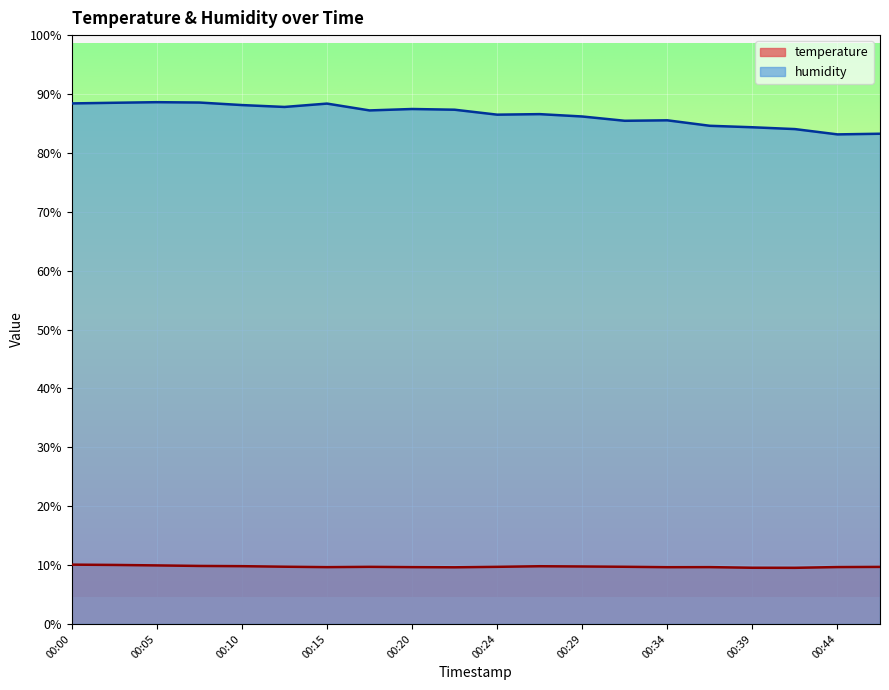

What are all the series names shown in the legend?

temperature, humidity